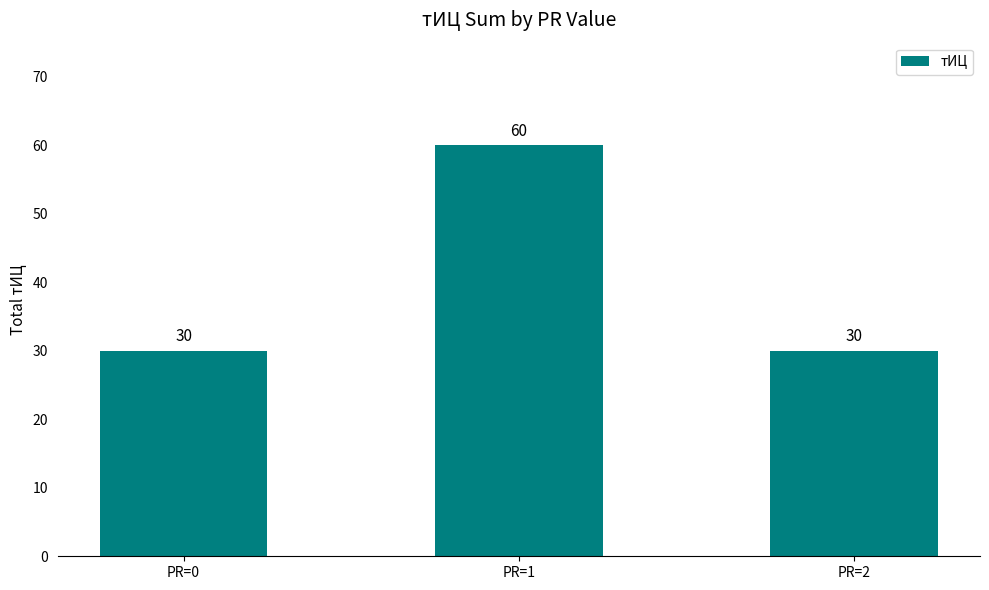

Reading left to right, list all the values displayed in this chart.

PR=0=30	PR=1=60	PR=2=30